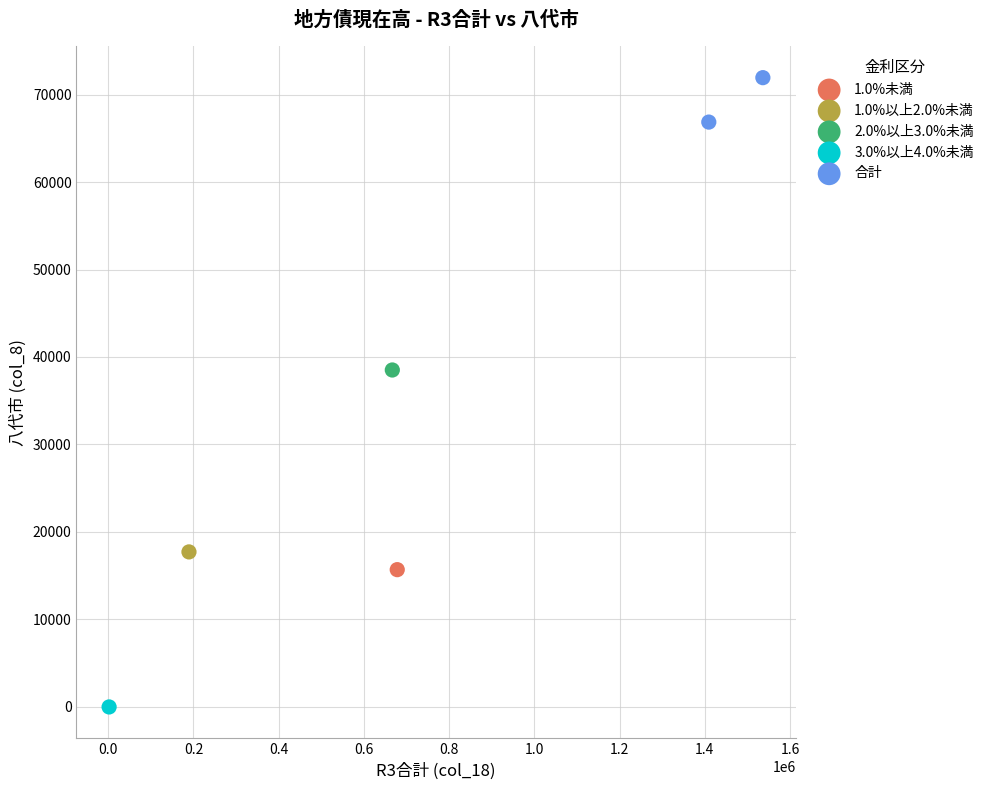

What are all the series names shown in the legend?

1.0%未満, 1.0%以上2.0%未満, 2.0%以上3.0%未満, 3.0%以上4.0%未満, 合計